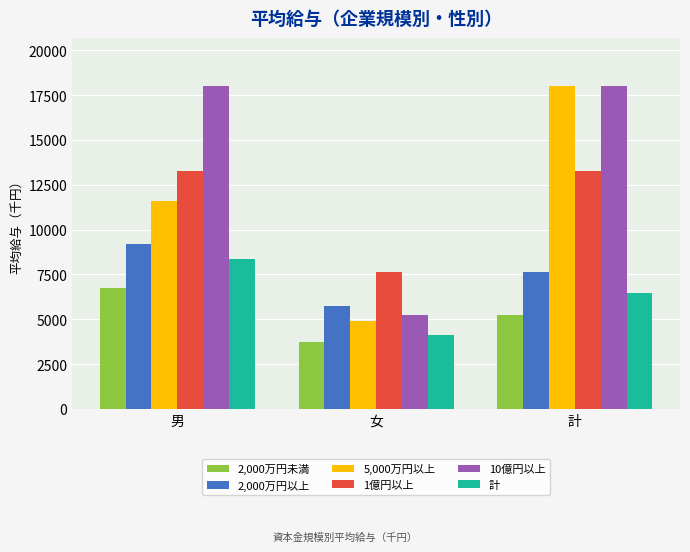

Count the 2,000万円未満 values in the range 3722 to 6748.

3